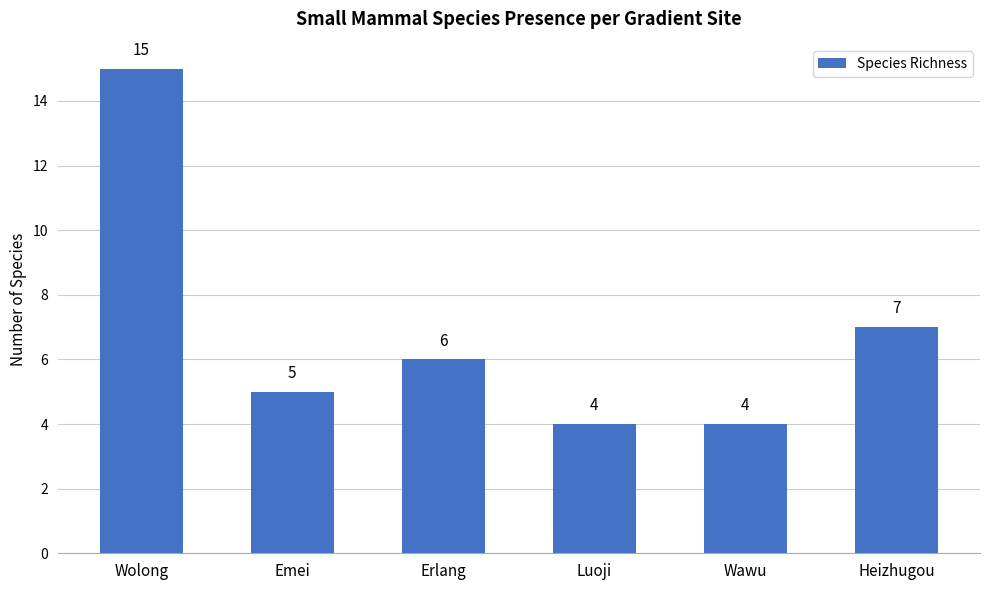

What is the maximum value shown in the chart?

15